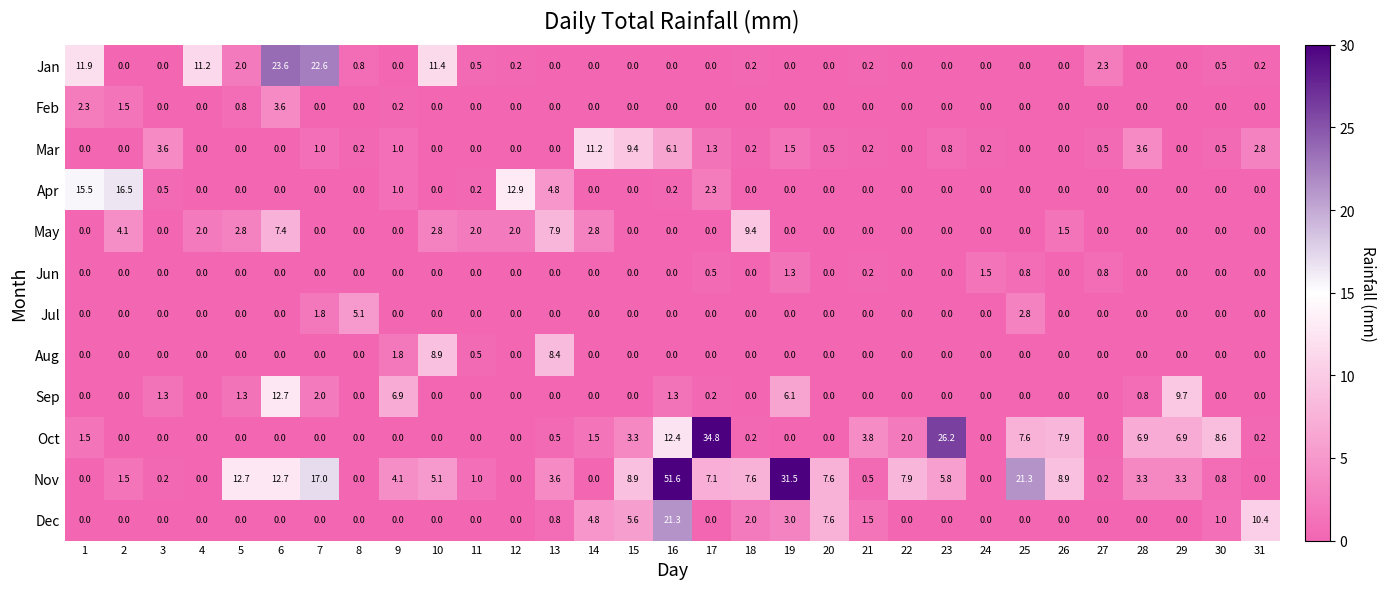

At which category is the sum across all series the highest?

16